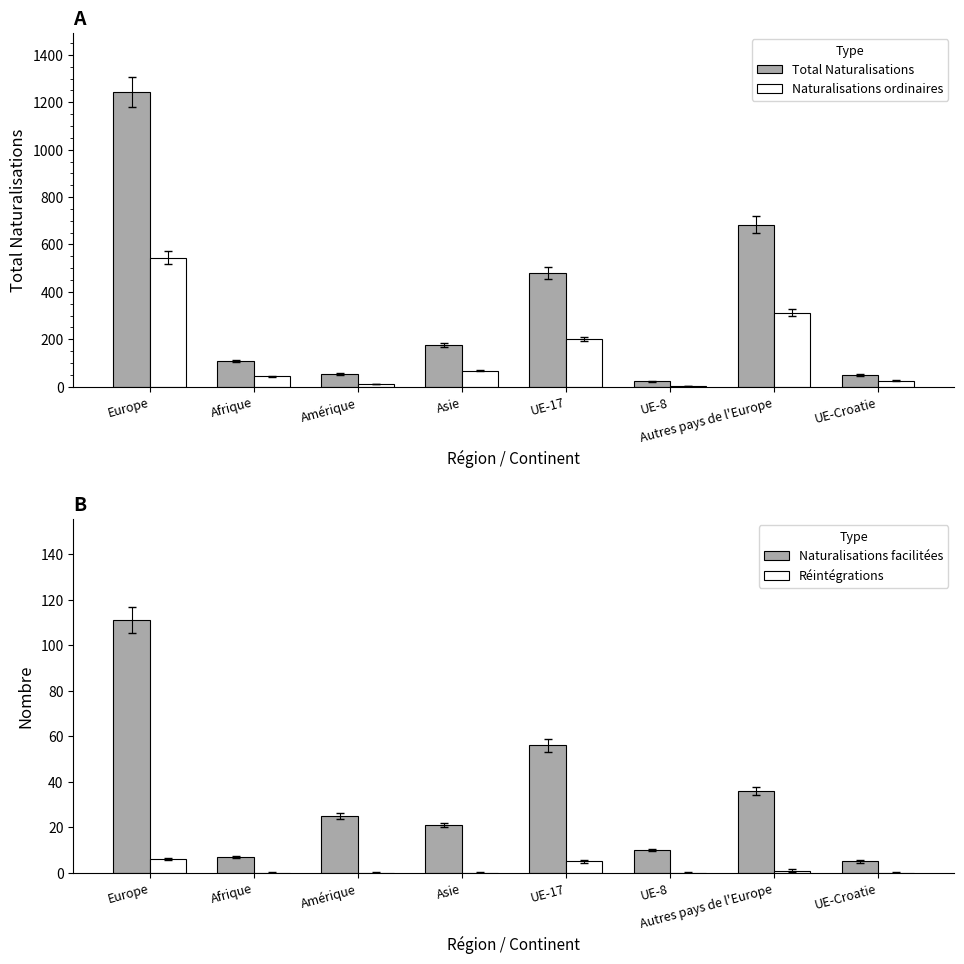

What position from the right is Asie?

5